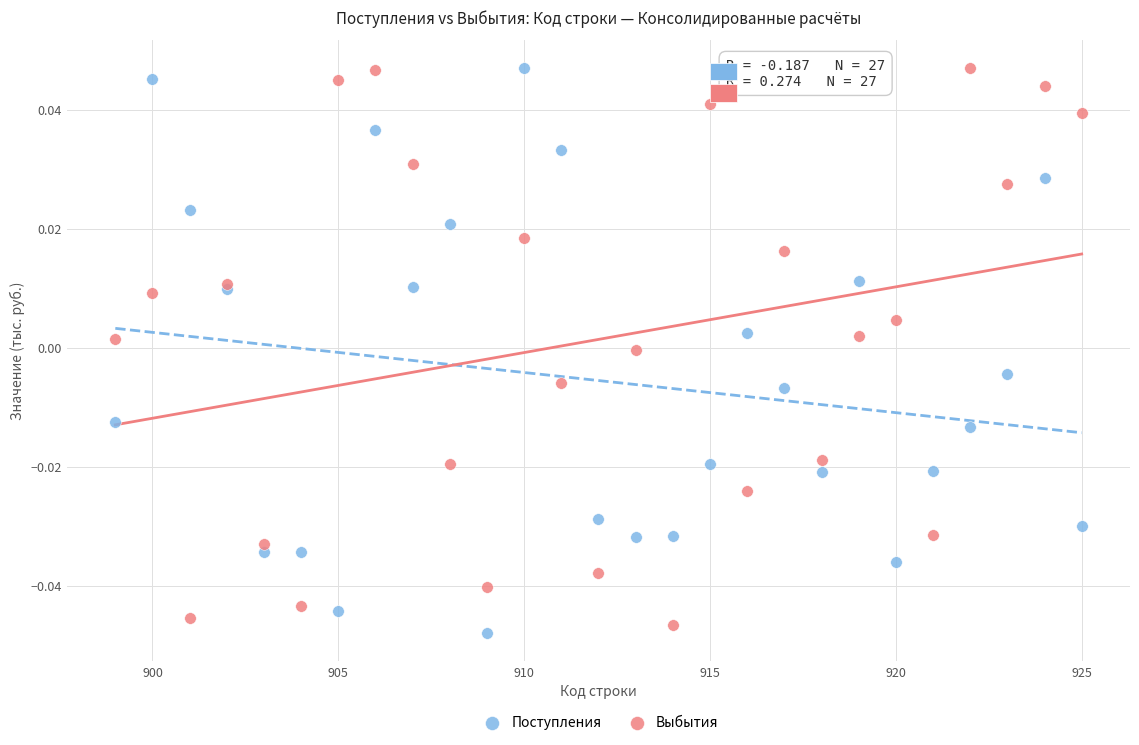

What is the X range (max minus min) for the scatter plot?

26.0